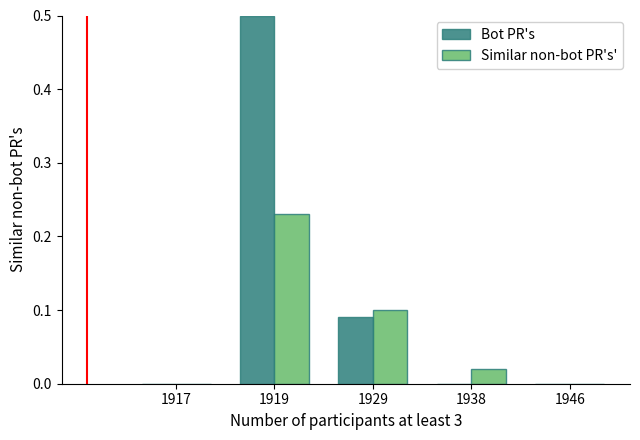

What are all the series names shown in the legend?

Bot PR's, Similar non-bot PR's'